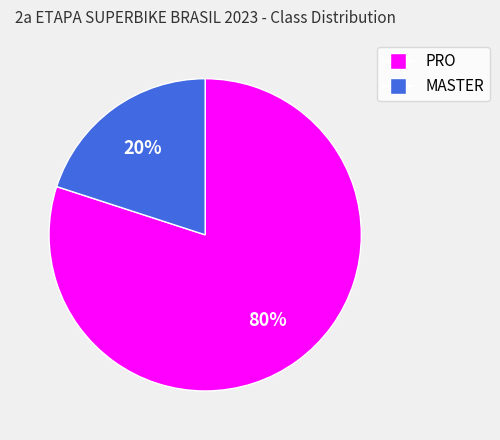

What is the smallest slice in the pie chart?

MASTER